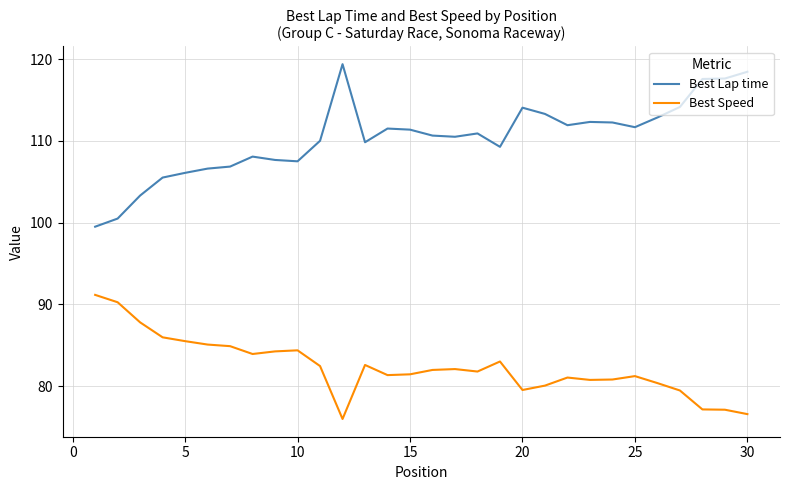

True or false: Best Lap time and Best Speed cross at least once.

False